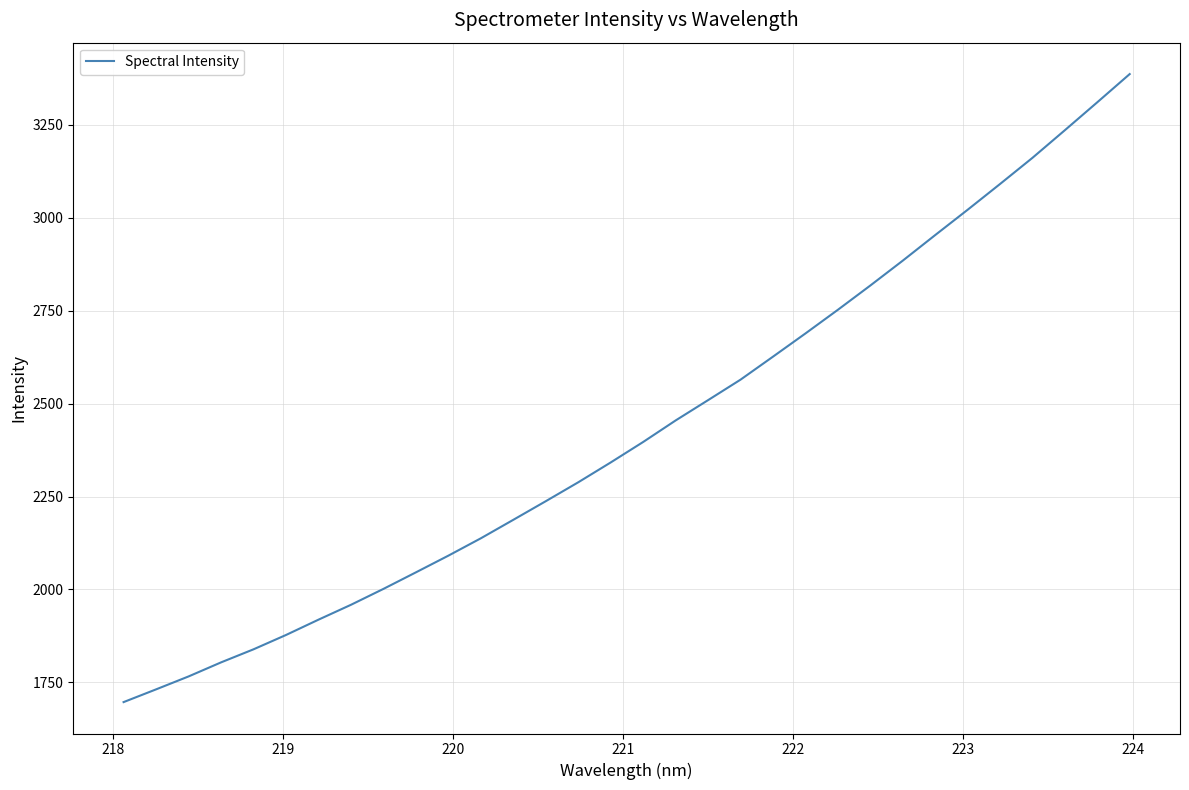

What is the difference between the maximum and minimum values?

1689.6